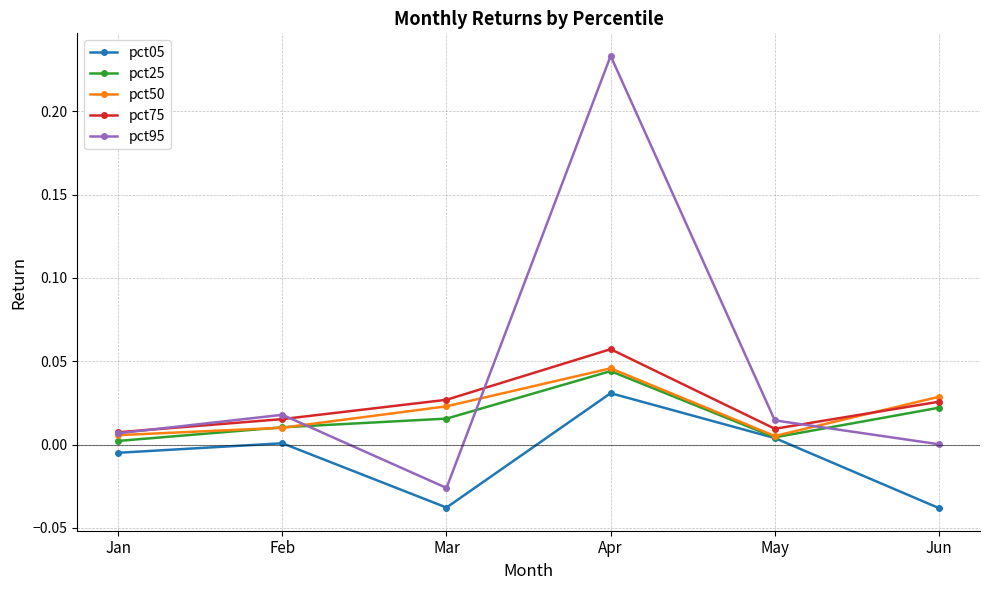

The pct25 series shows 0.0 at Mar. True or false?

True